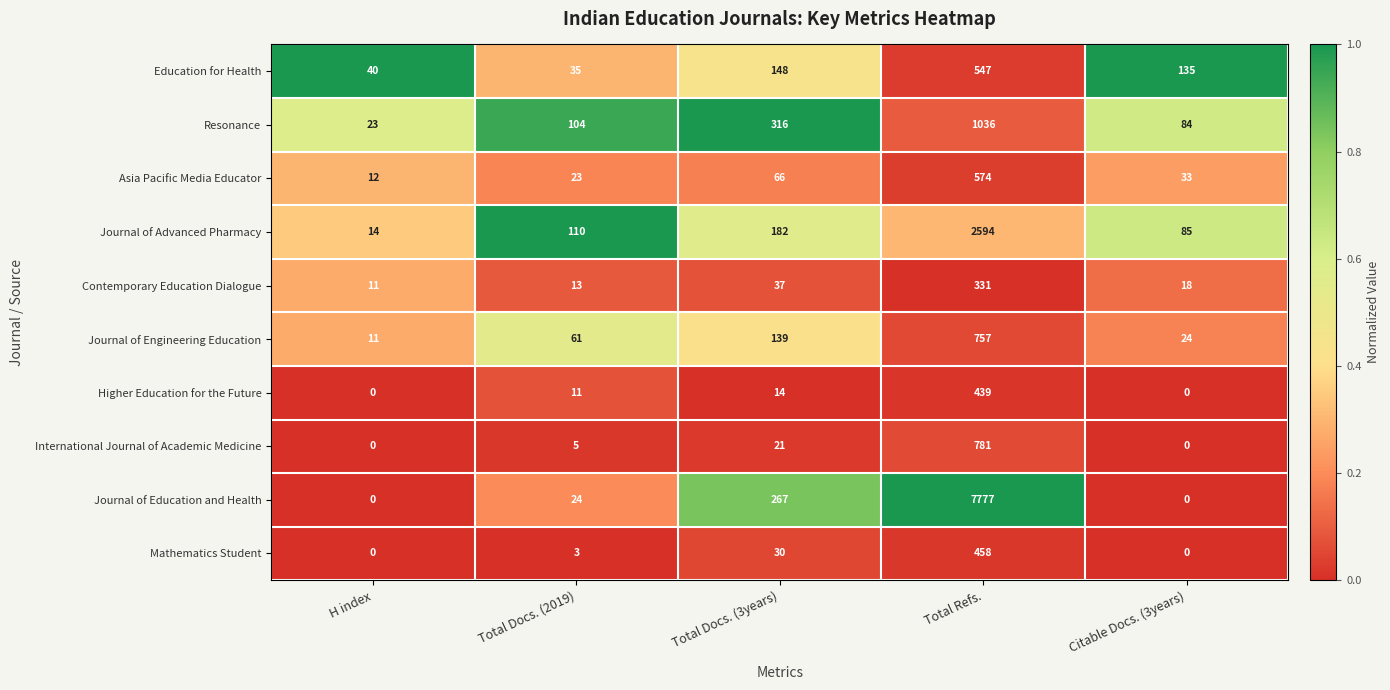

What is the average value of the Resonance series?

313